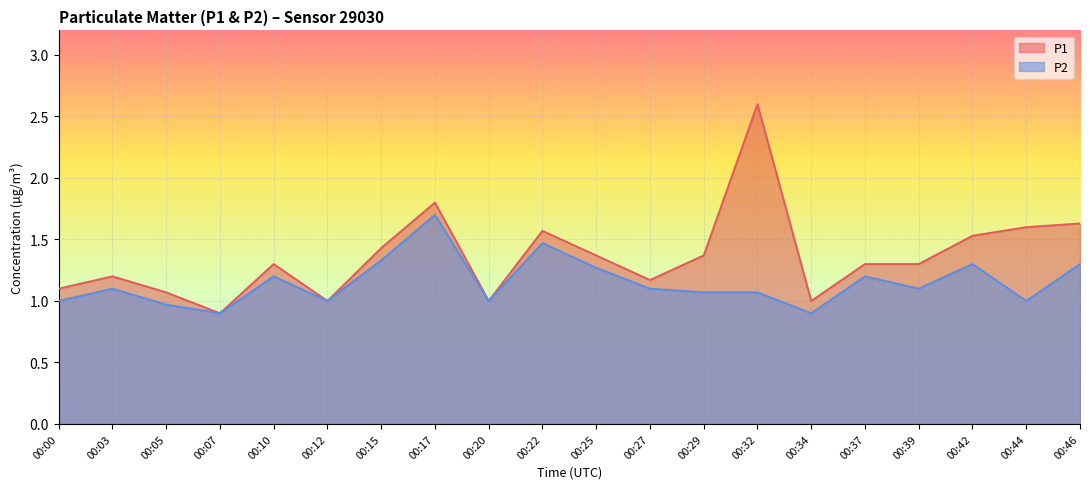

What is the approximate value of P2 at 00:29?

1.1